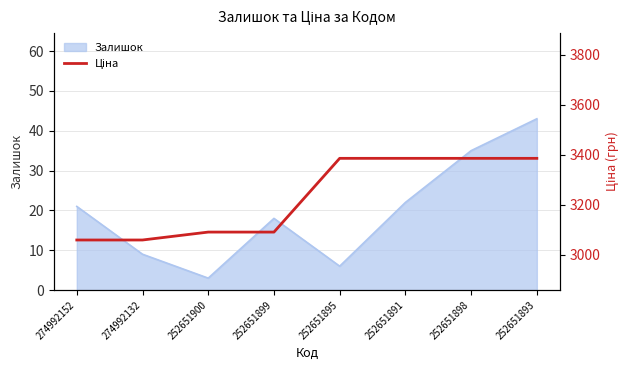

True or false: Залишок has a value of 12 at 252651899.

False